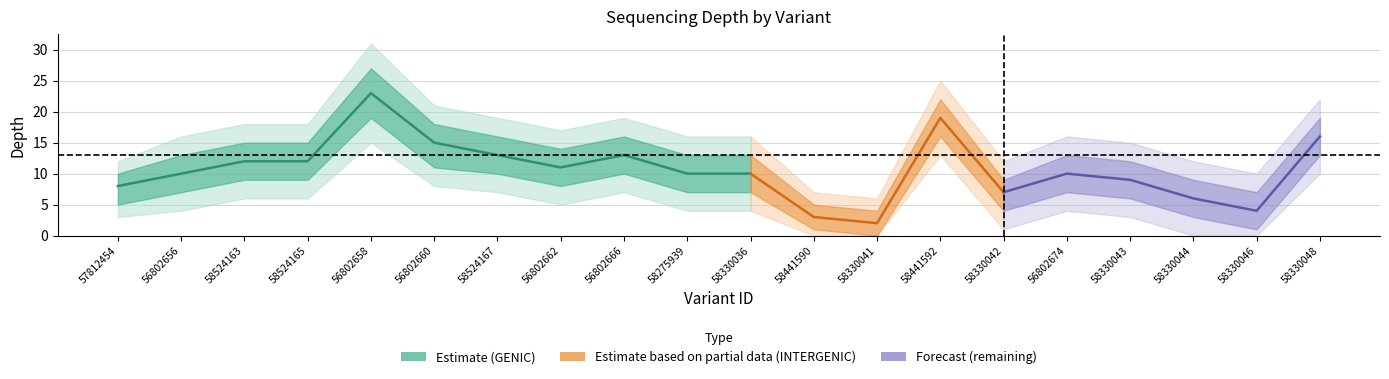

Is it true that depth_lower equals 7 at 57812454?

False